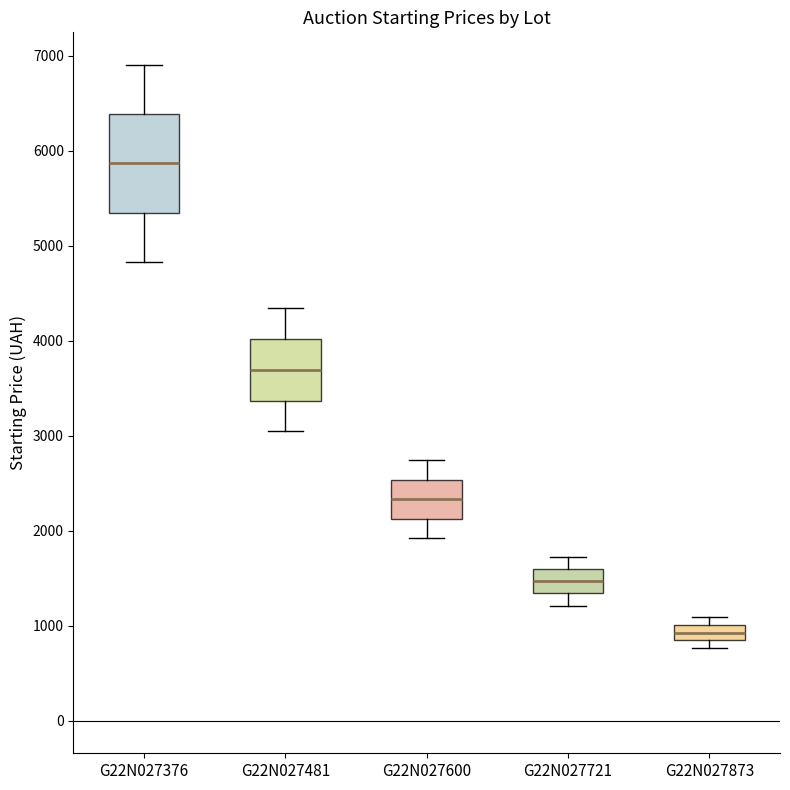

Reading left to right, read every box against the y-axis: the position of its median line, the range the box covers, and the ends of its whiskers. The values are not printed on the chart, so give them approximately, as read against the axis.

G22N027376: median 5900, box 5300 to 6400, whiskers 4800 to 6900
G22N027481: median 3700, box 3400 to 4000, whiskers 3000 to 4300
G22N027600: median 2300, box 2100 to 2500, whiskers 1900 to 2700
G22N027721: median 1500, box 1300 to 1600, whiskers 1200 to 1700
G22N027873: median 900, box 800 to 1000, whiskers 800 (just below the box's lower edge) to 1100